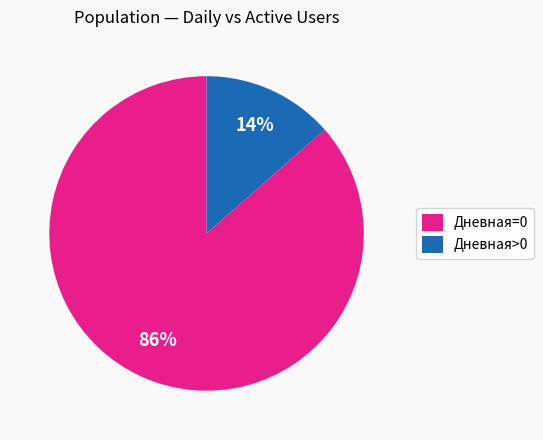

What is the largest slice in the pie chart?

Дневная=0